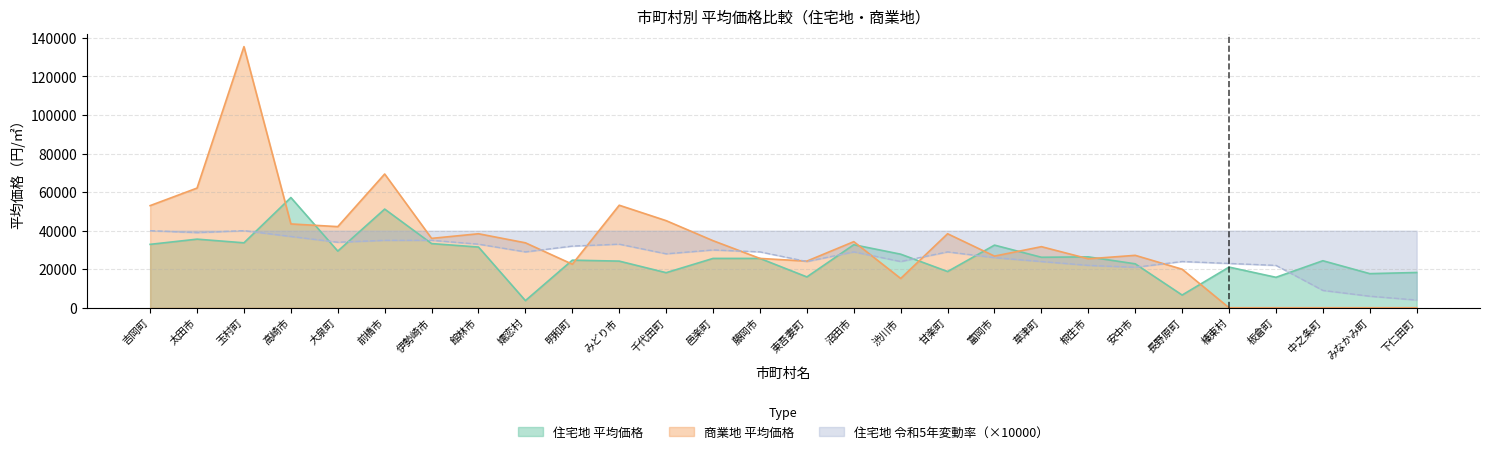

What is the difference between the maximum and minimum values in the 住宅地 平均価格 series?

53500